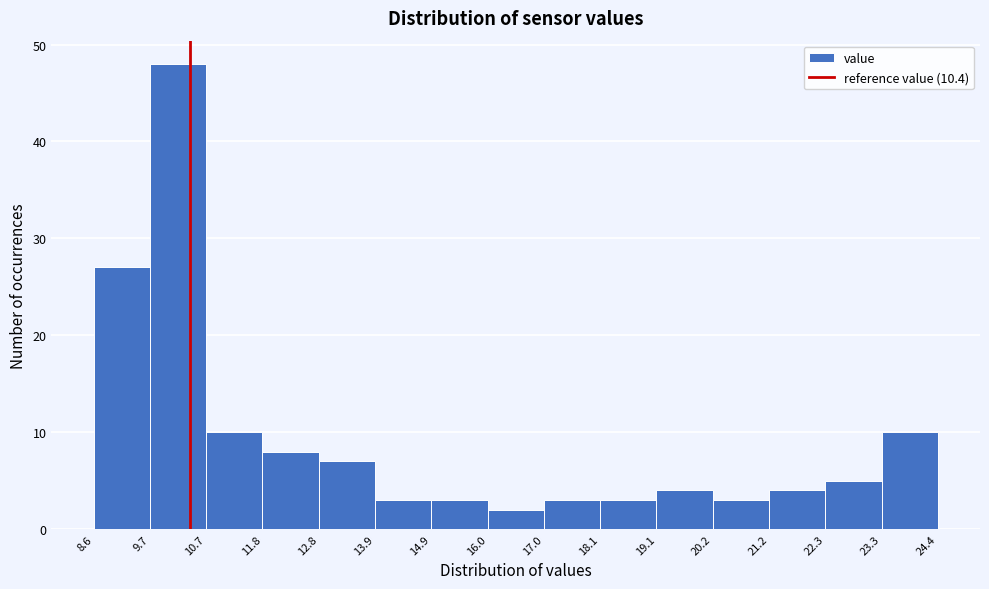

How tall is the bar that spans 18.1 to 19.1 on the x-axis? The values are not printed on the chart, so give them approximately, as read against the axis.

3